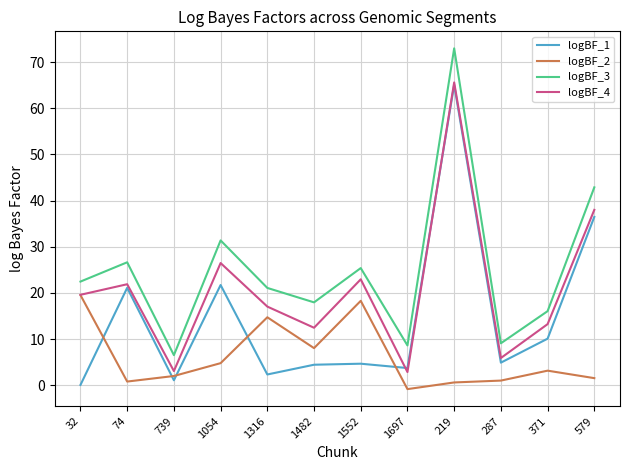

Which series has the largest total across all categories?

logBF_3